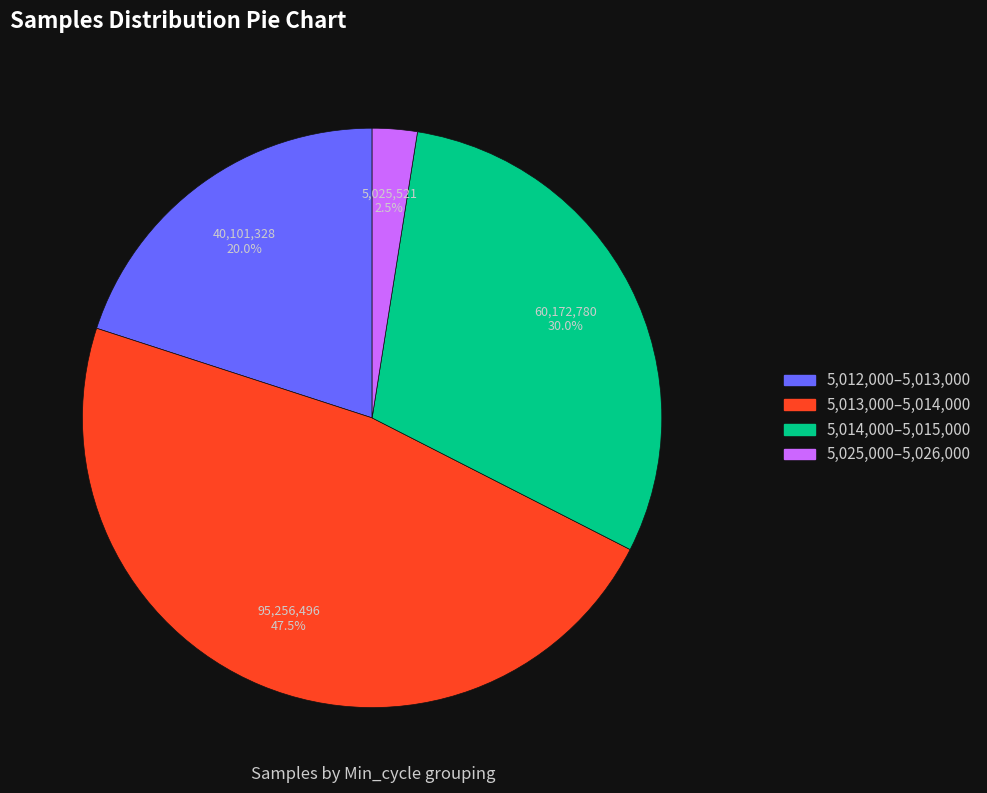

Is there any slice that represents more than half of the pie?

No